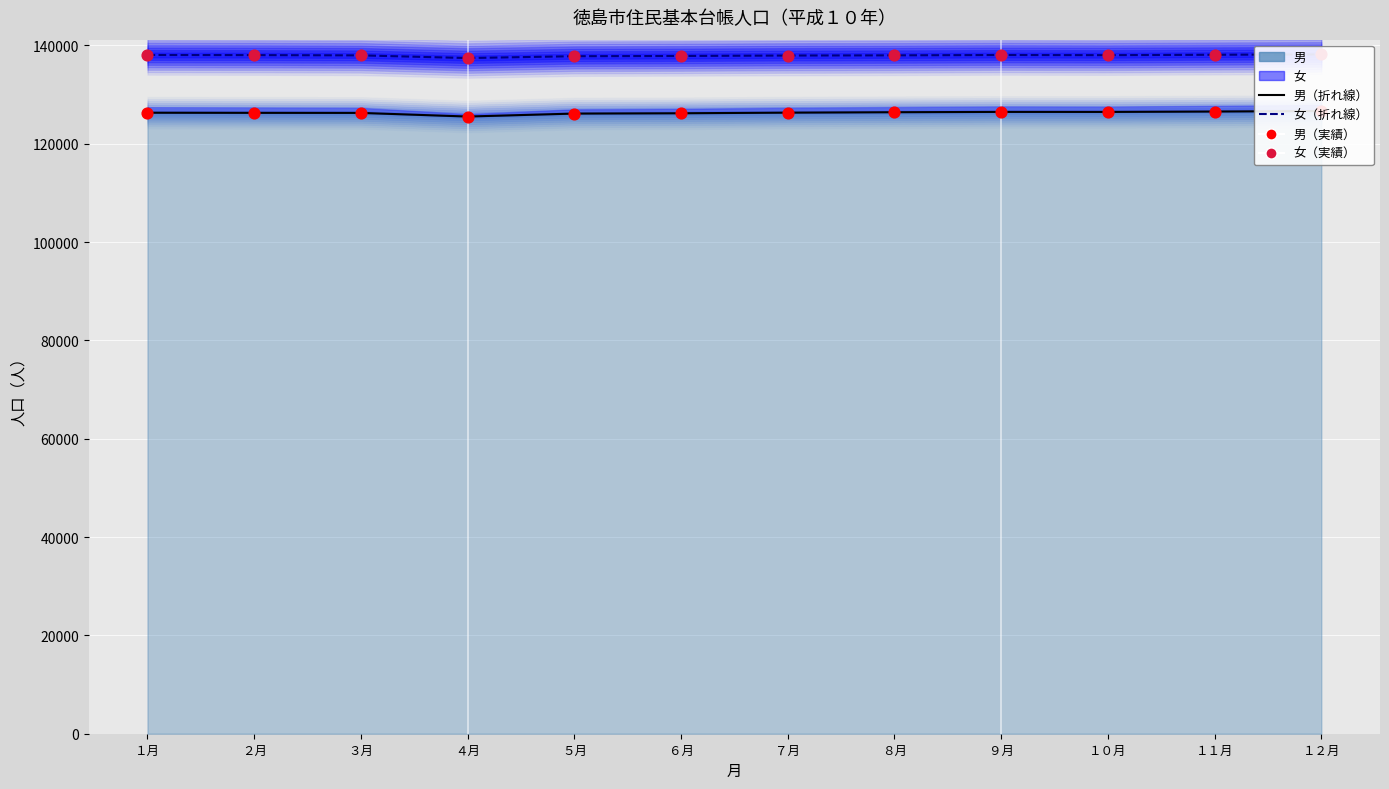

Is the value of 男（折れ線） at １２月 greater than the value of 女（折れ線） at １０月?

No